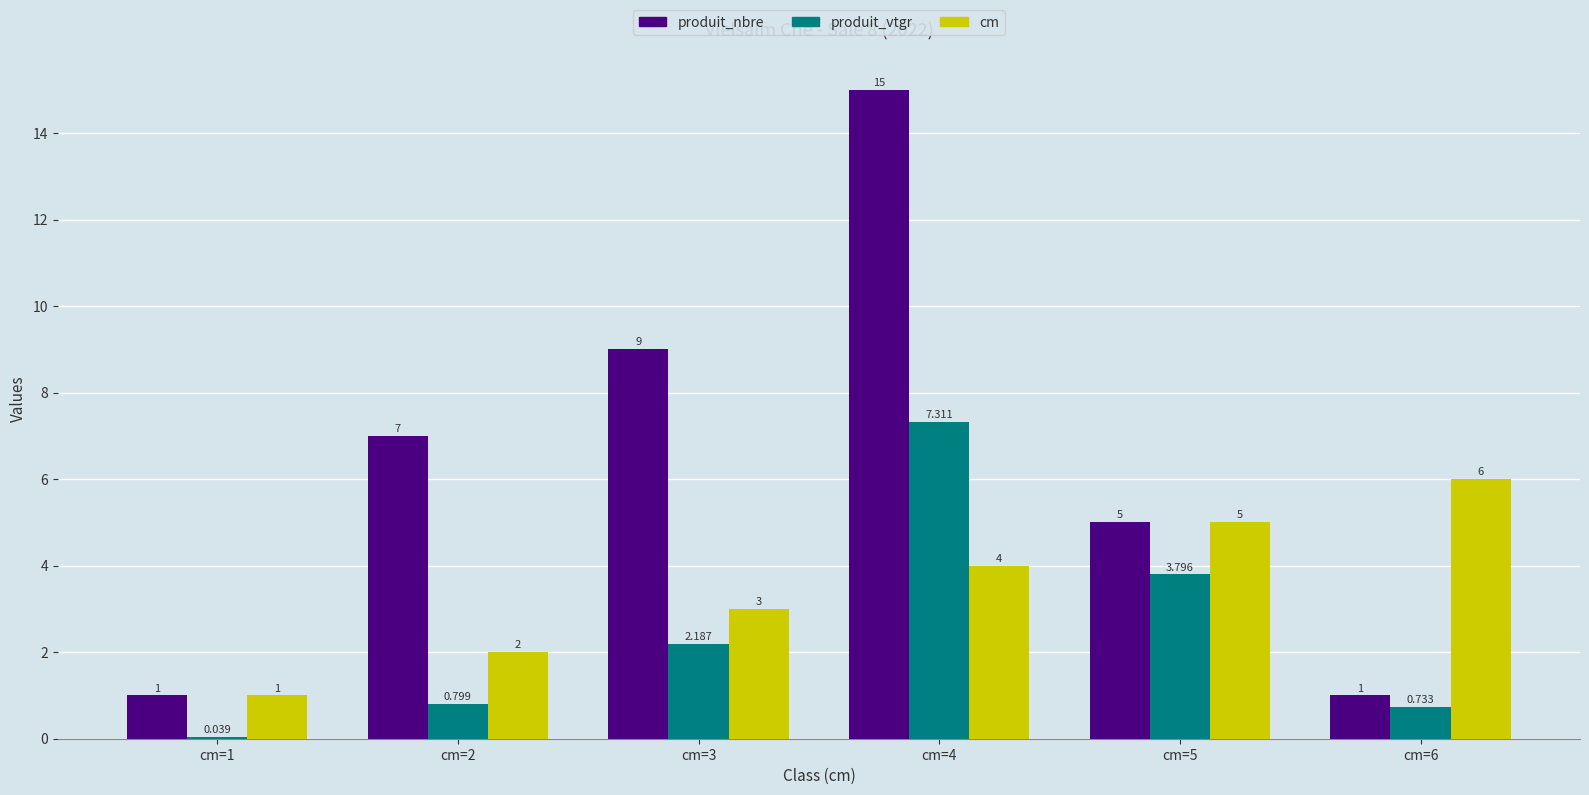

Which series has the largest total across all categories?

produit_nbre